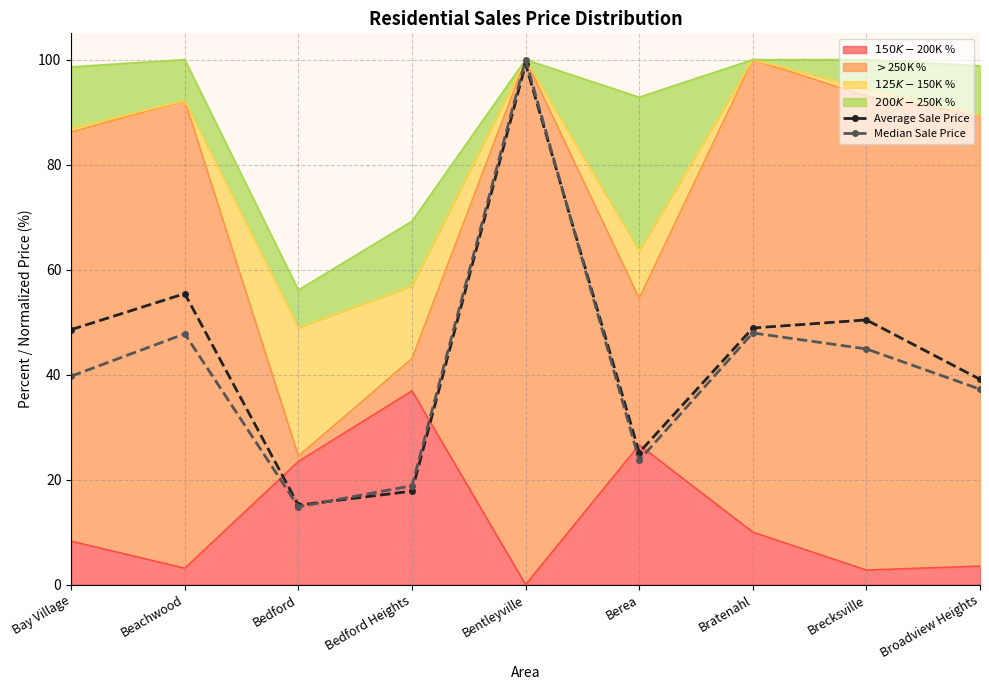

Where is Average Sale Price nearest to the value 57?

Beachwood